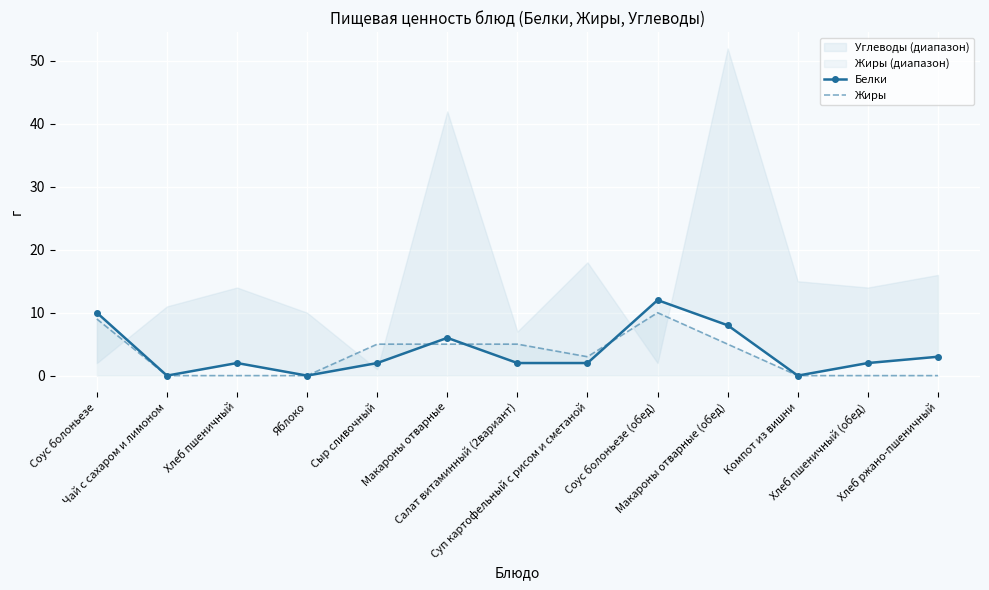

Where is the first local maximum for Жиры?

Соус болоньезе (обед)